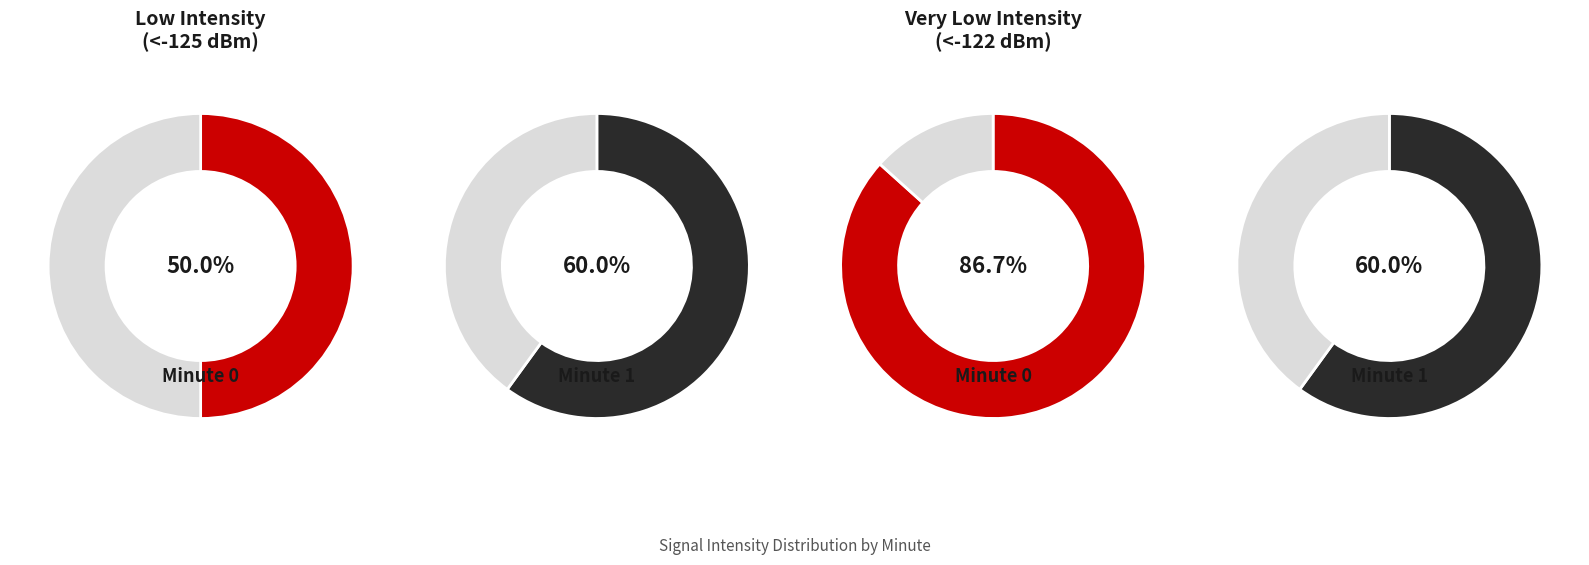

Count the number of slices in the pie.

2